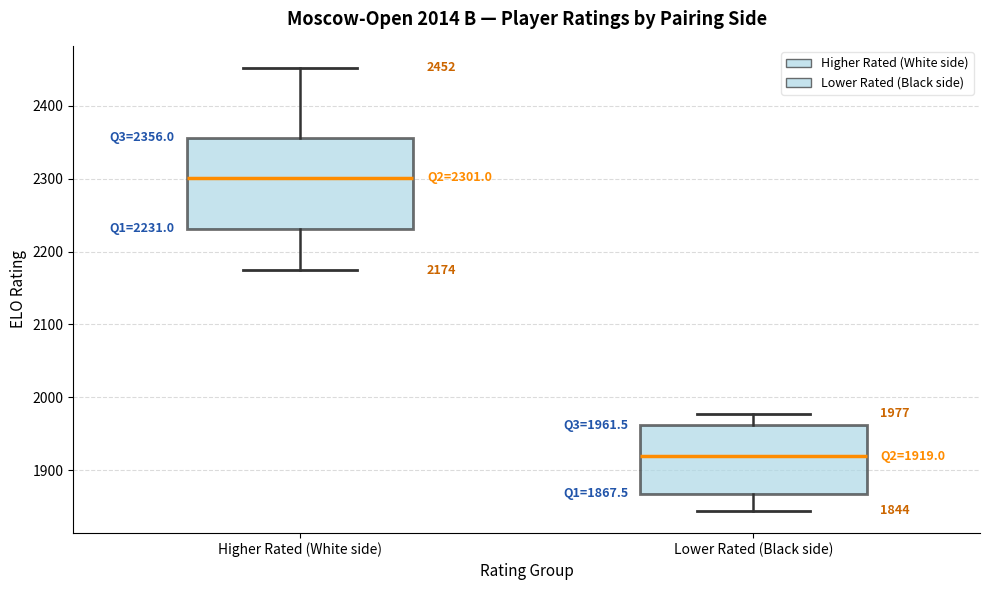

Which box is the tallest, from its lower edge to its upper edge?

Higher Rated (White side)